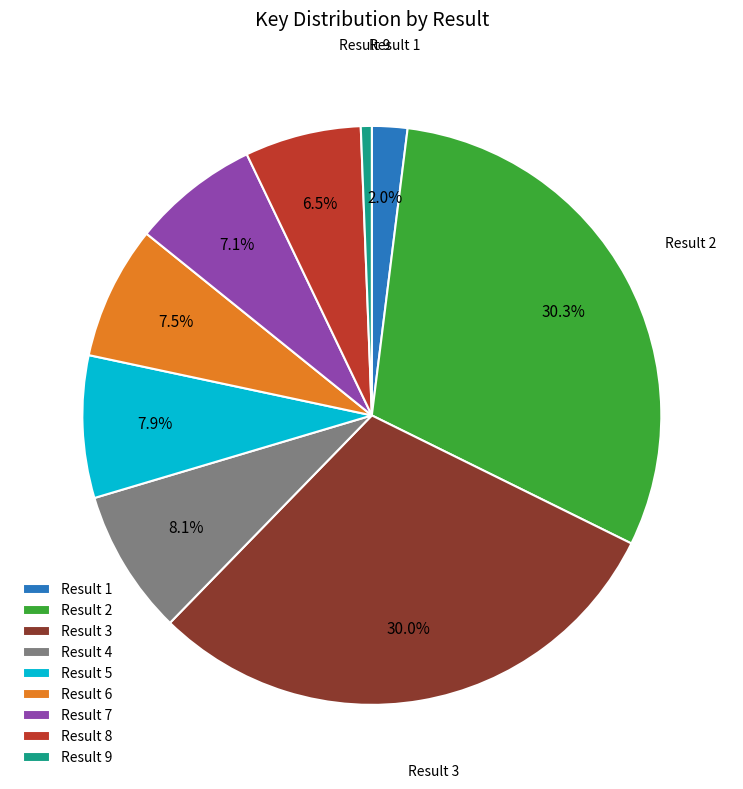

Which has a higher value, Result 4 or Result 9?

Result 4